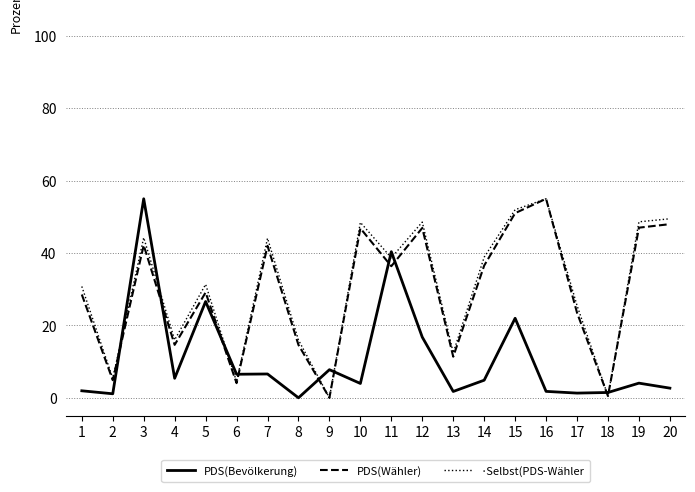

The value of ·Selbst(PDS-Wähler at 15 is 31.6. True or false?

False